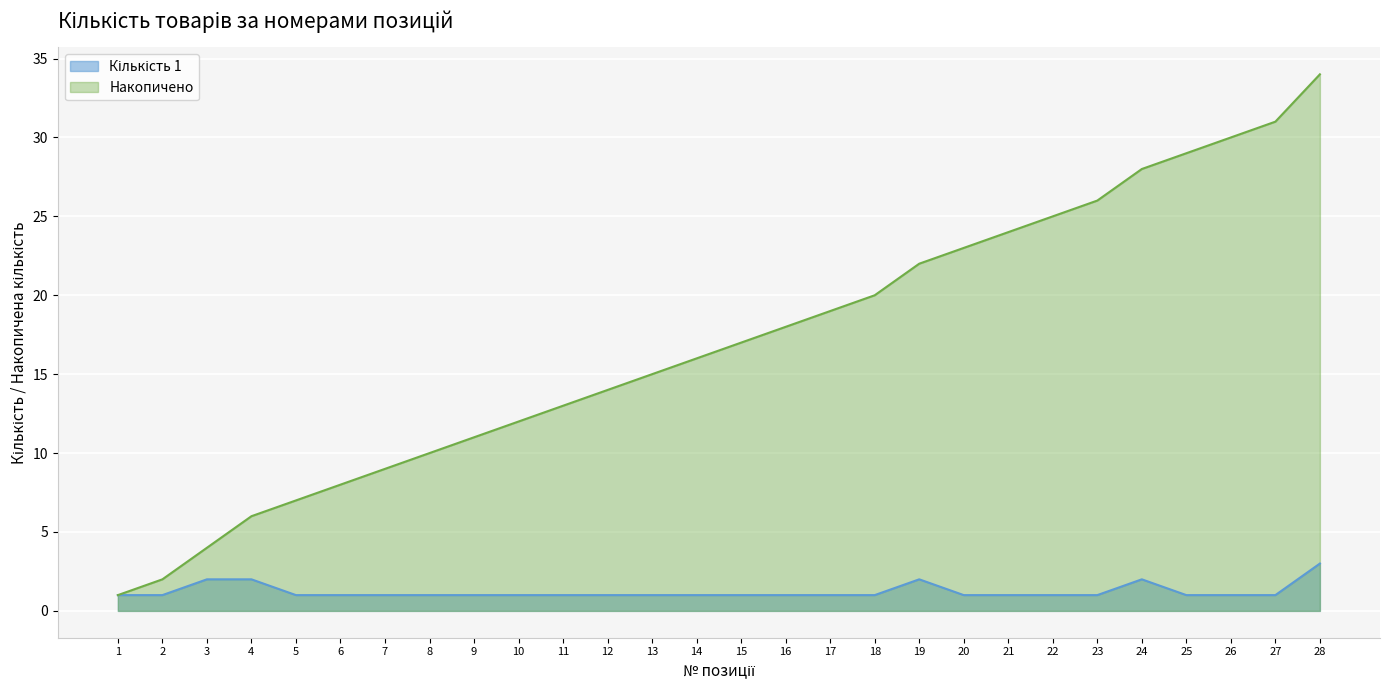

What is the difference between the maximum and second lowest values in the Кількість 1 series?

2